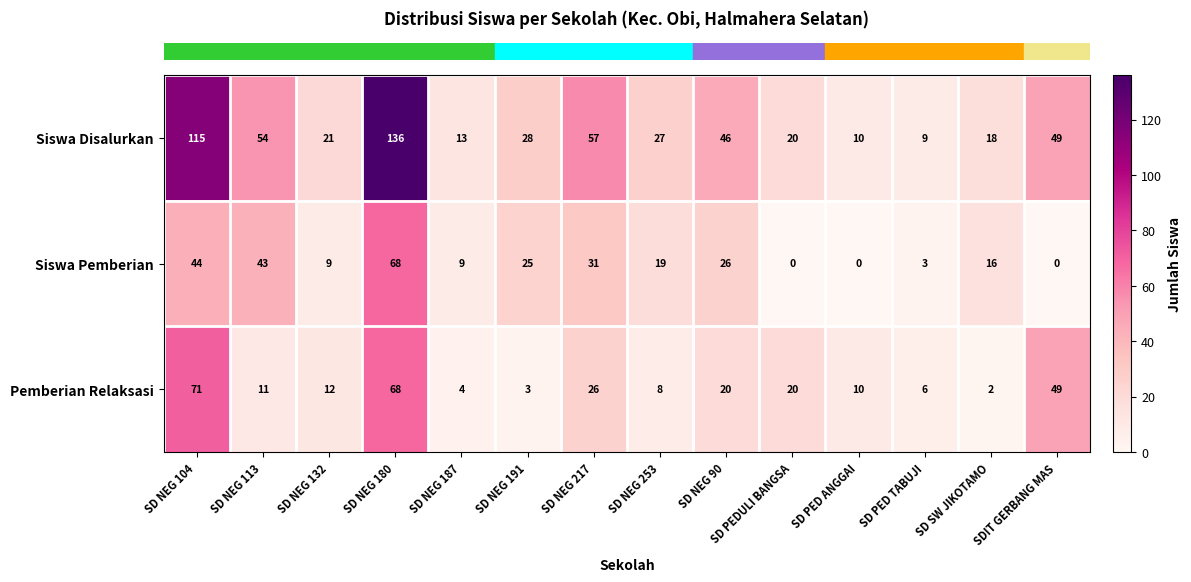

What is the difference between the Siswa Disalurkan values at SD NEG 217 and SD NEG 90?

11